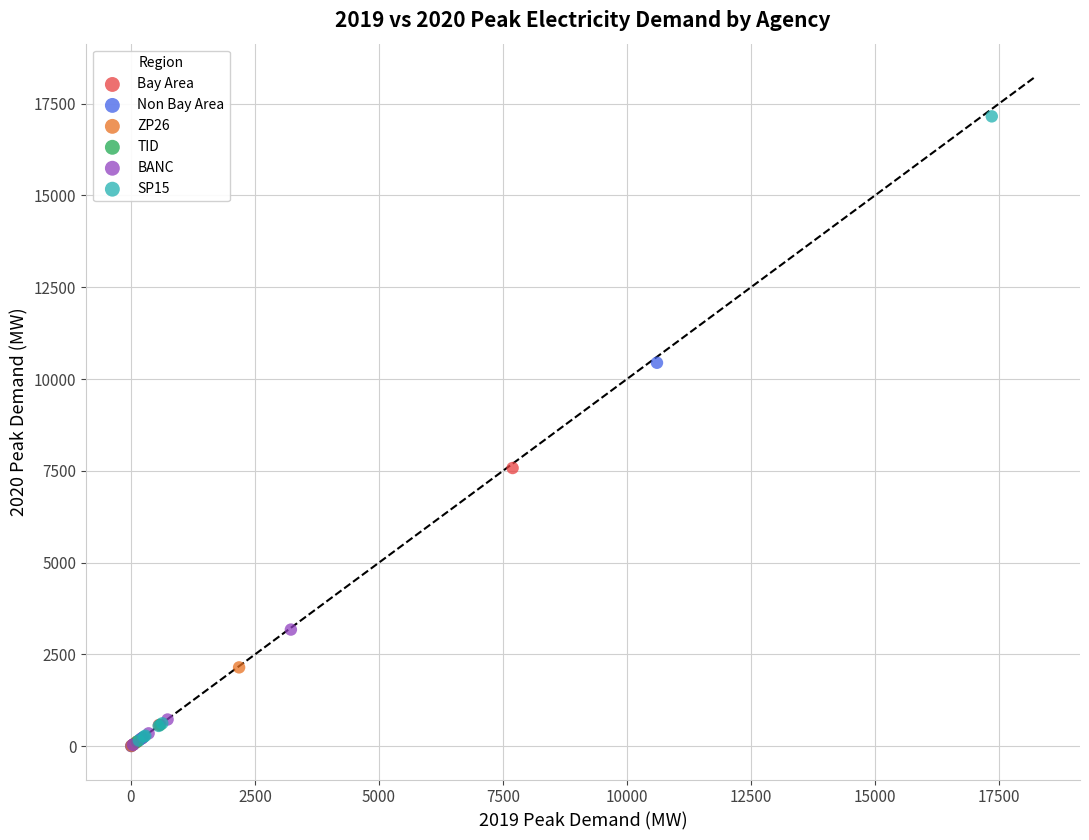

Which series contains the highest Y value?

SP15